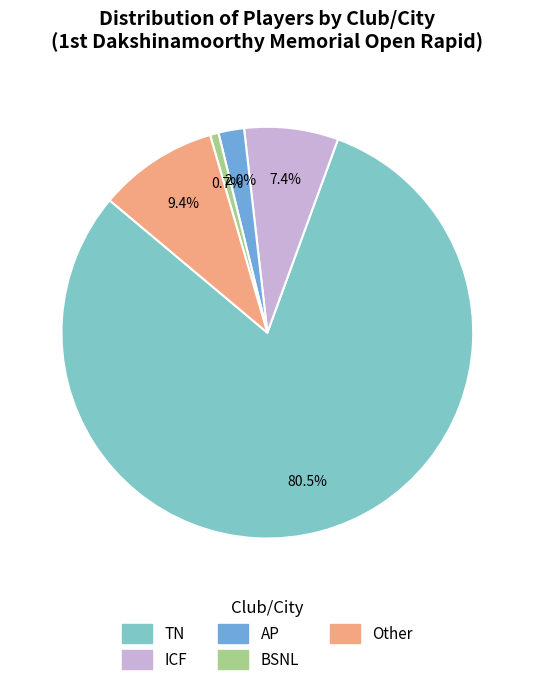

Is there a majority slice in this chart?

Yes